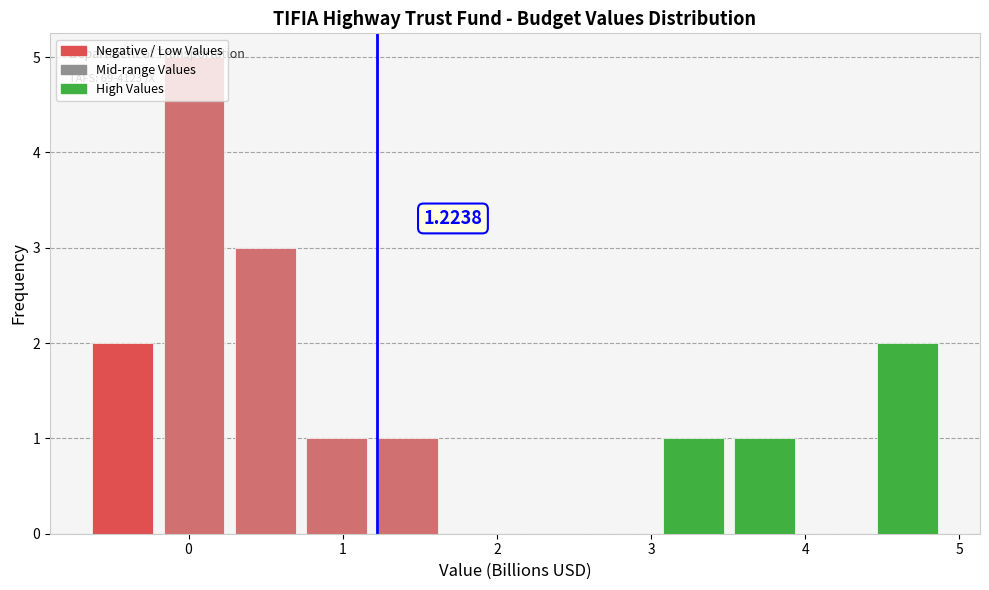

Over which range of the x-axis is the bar tallest?

-0.2 to 0.3